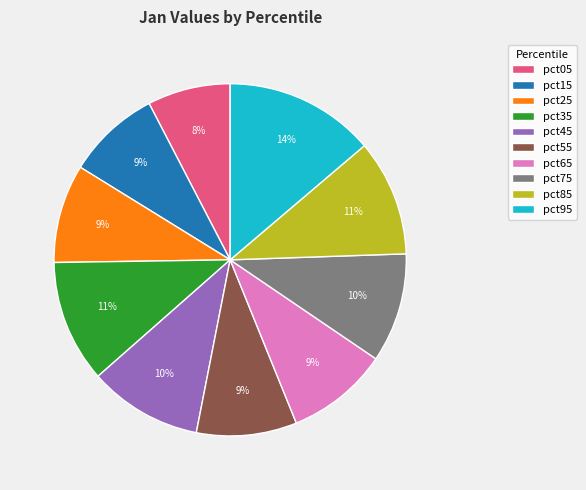

To the nearest percent, what is the difference between the pct45 and pct35 slice percentages?

1%